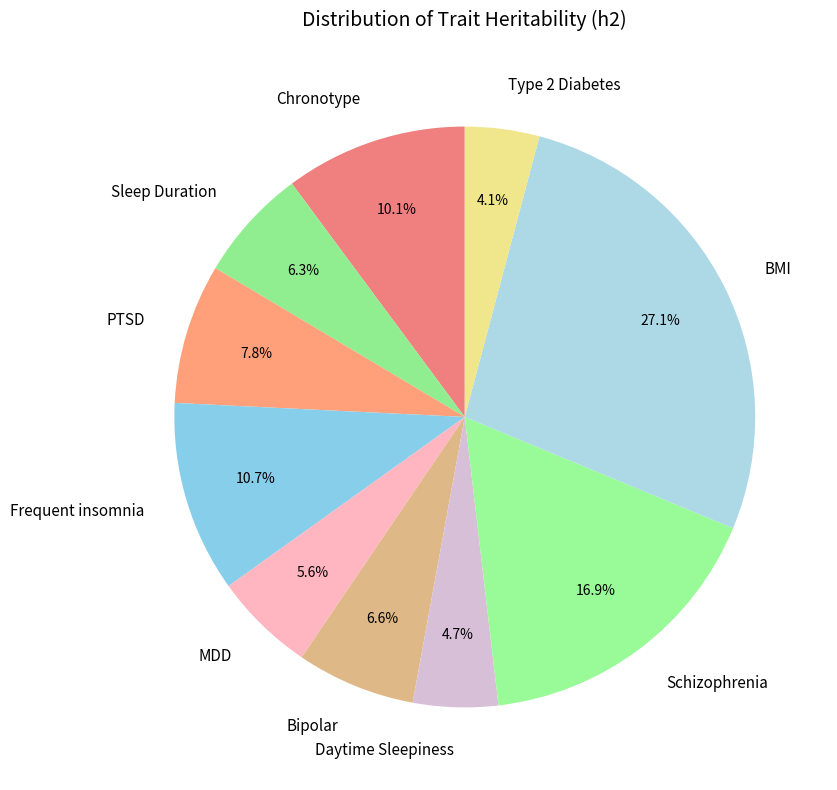

What percentage is NOT represented by Type 2 Diabetes?

95.9%